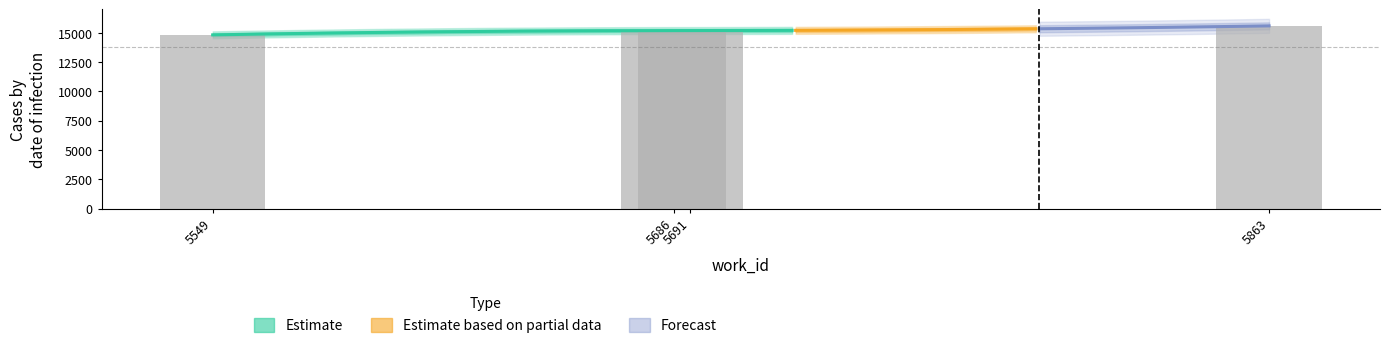

The value at 5863 is 15597. True or false?

True